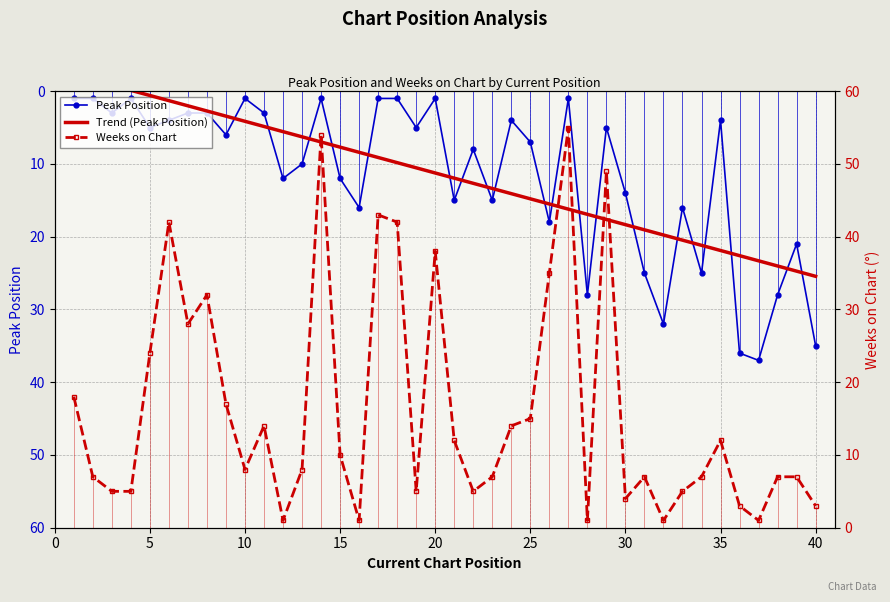

True or false: Peak Position has more than 1 interior local peaks.

True